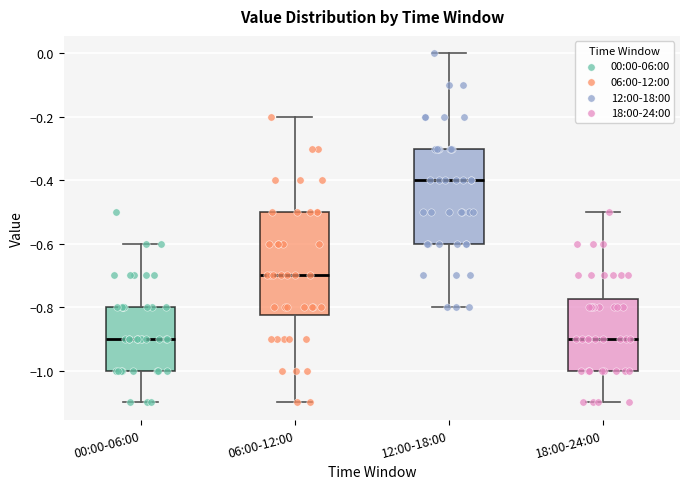

Reading left to right, transcribe this box plot: for each box, give where its median line is, the range the box spans, and where its two whiskers end, as read against the y-axis. The values are not printed on the chart, so give them approximately, as read against the axis.

00:00-06:00: median -0.90, box -1.00 to -0.80, whiskers -1.10 to -0.60
06:00-12:00: median -0.70, box -0.82 to -0.50, whiskers -1.10 to -0.20
12:00-18:00: median -0.40, box -0.60 to -0.30, whiskers -0.80 to 0.00
18:00-24:00: median -0.90, box -1.00 to -0.78, whiskers -1.10 to -0.50